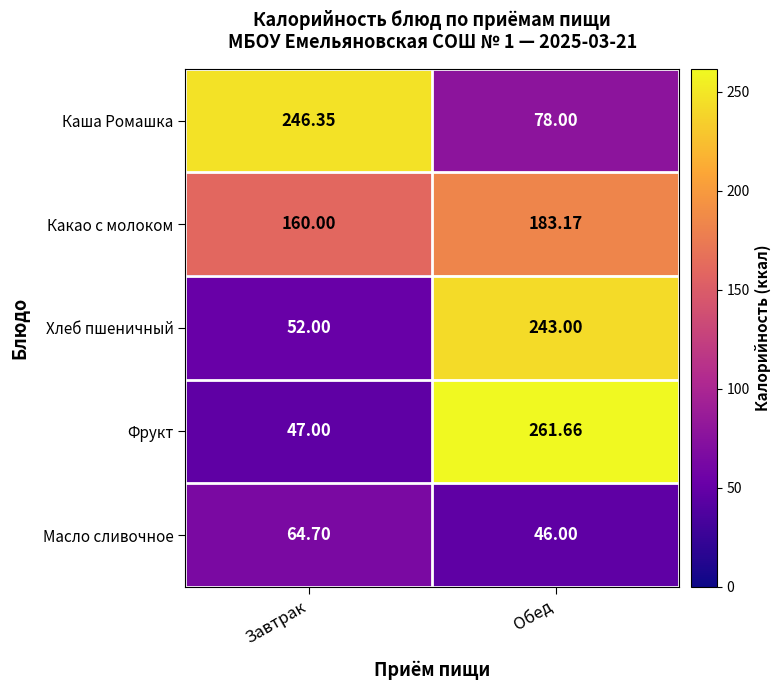

How many categories are shown in the chart?

2